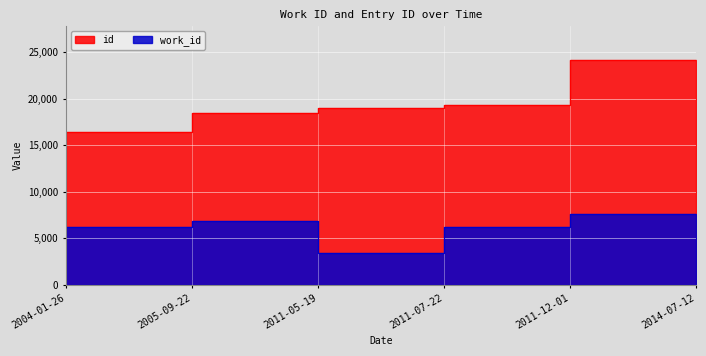

Reading left to right, what are all the values shown in this chart?

work_id: 2004-01-26=5351	2005-09-22=6202	2011-05-19=6833	2011-07-22=3370	2011-12-01=6202	2014-07-12=7587
id: 2004-01-26=14344	2005-09-22=16410	2011-05-19=18441	2011-07-22=18968	2011-12-01=19344	2014-07-12=24170